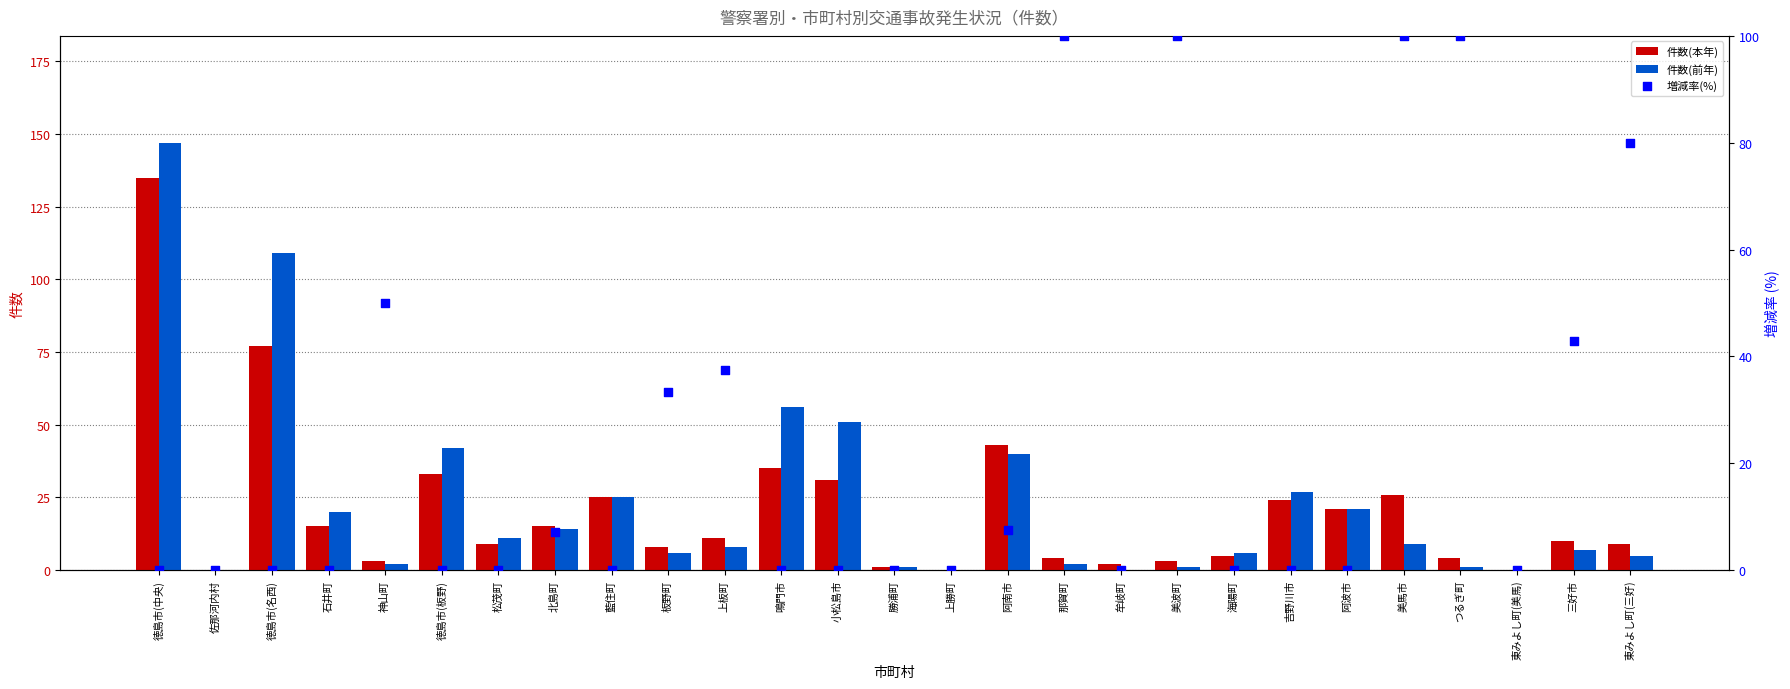

Which series has the largest total across all categories?

増減率(%)